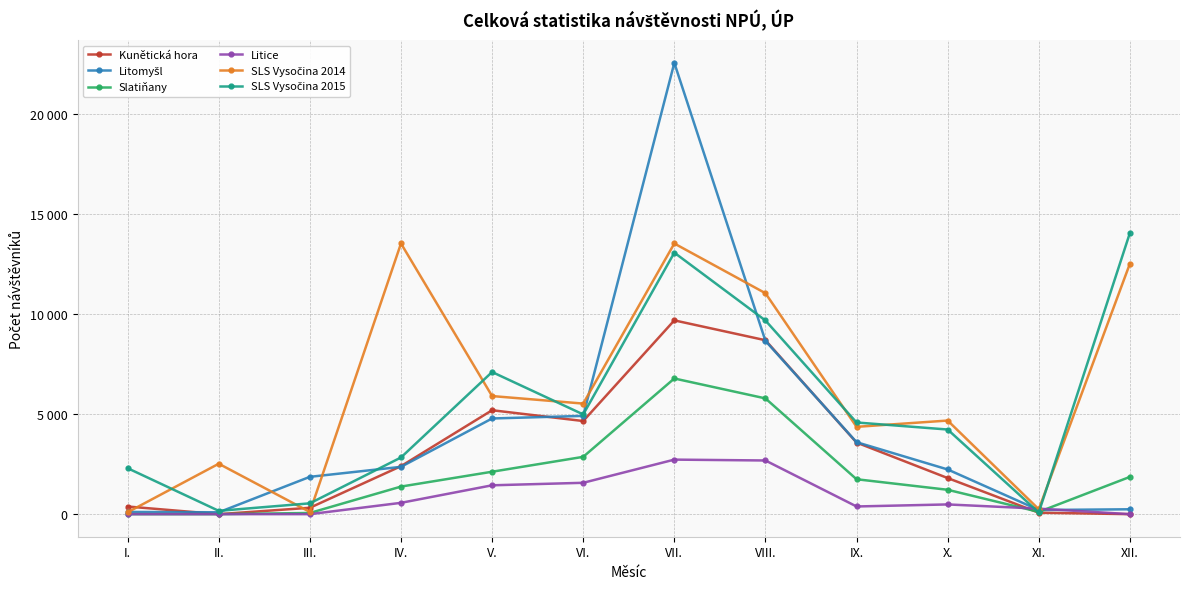

Is this an area chart (filled region under the line)?

No